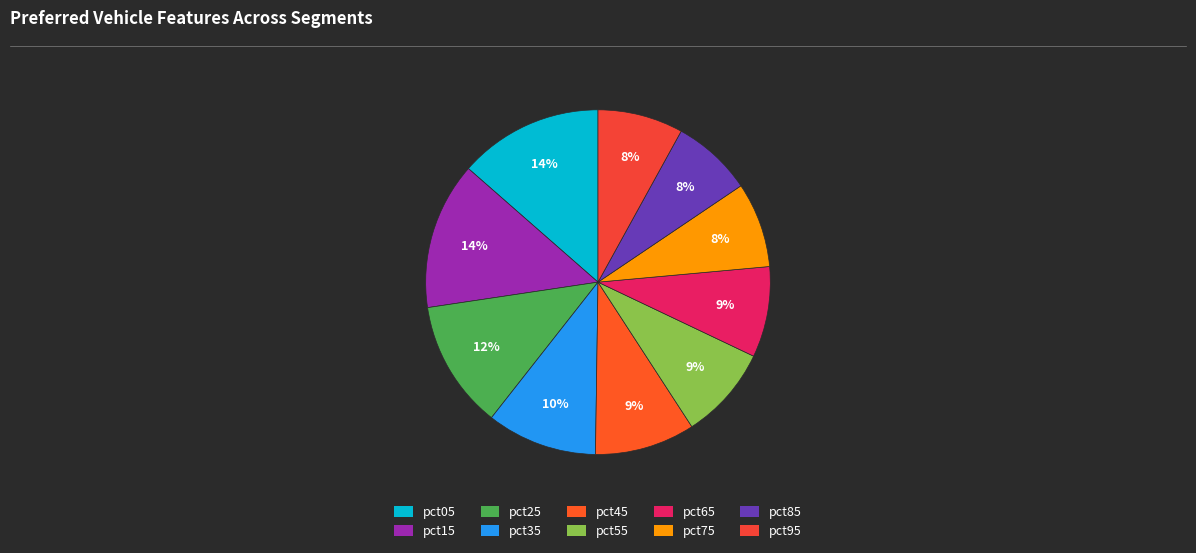

Which category has the biggest portion of the pie?

pct15